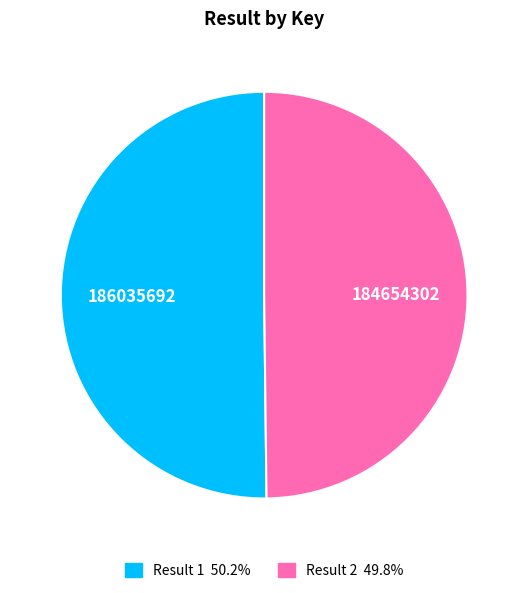

Approximately how many times larger is the value at Result 1 compared to Result 2?

1.0